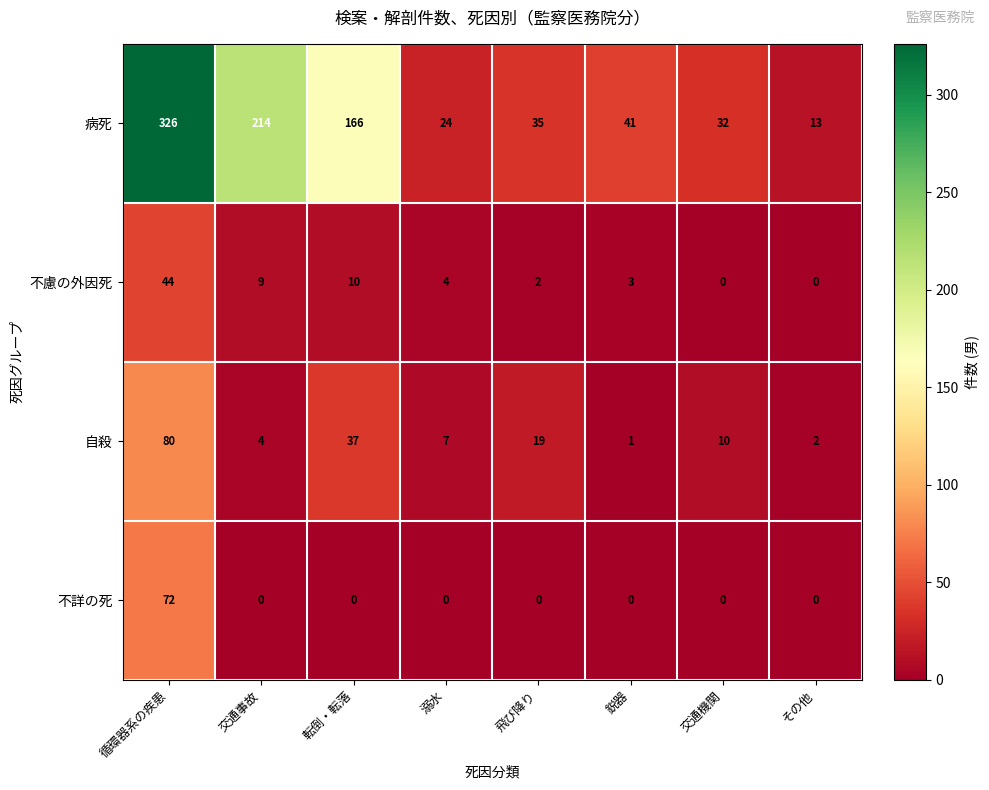

Count the number of data series in this chart.

4